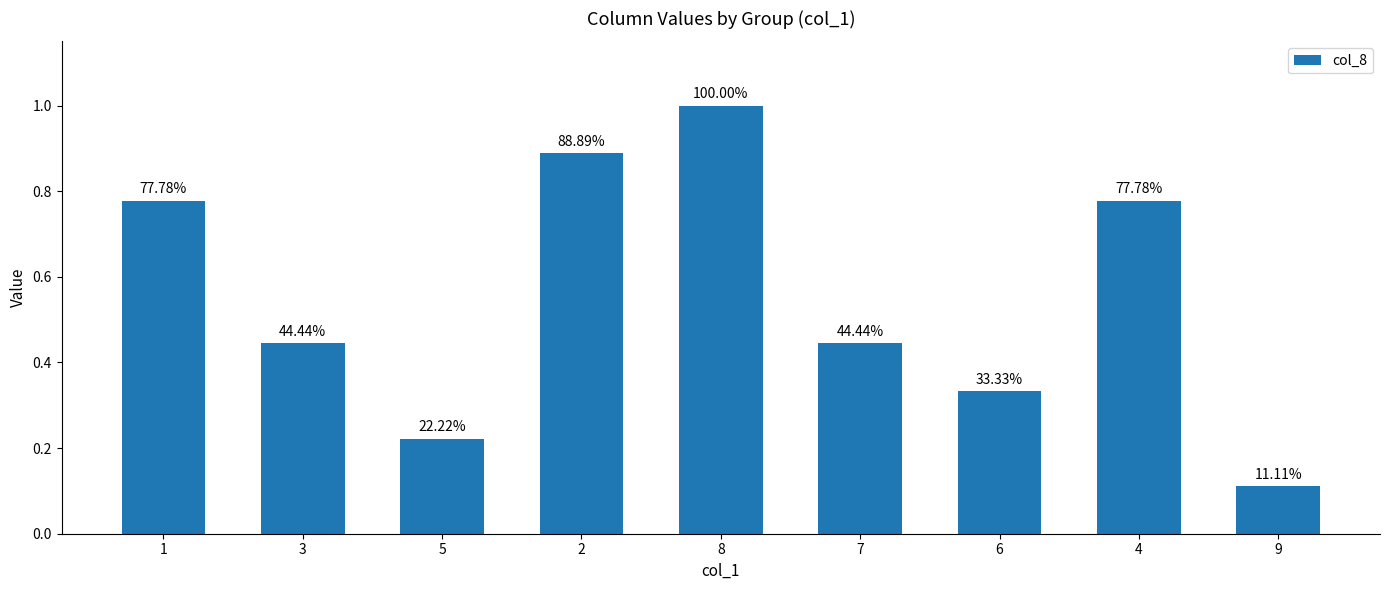

Does the chart contain any negative values?

No